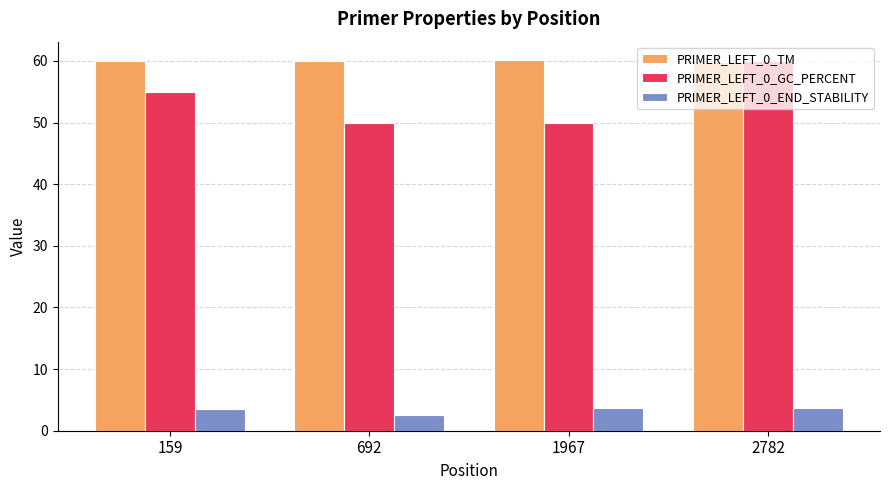

Count the number of data series in this chart.

3